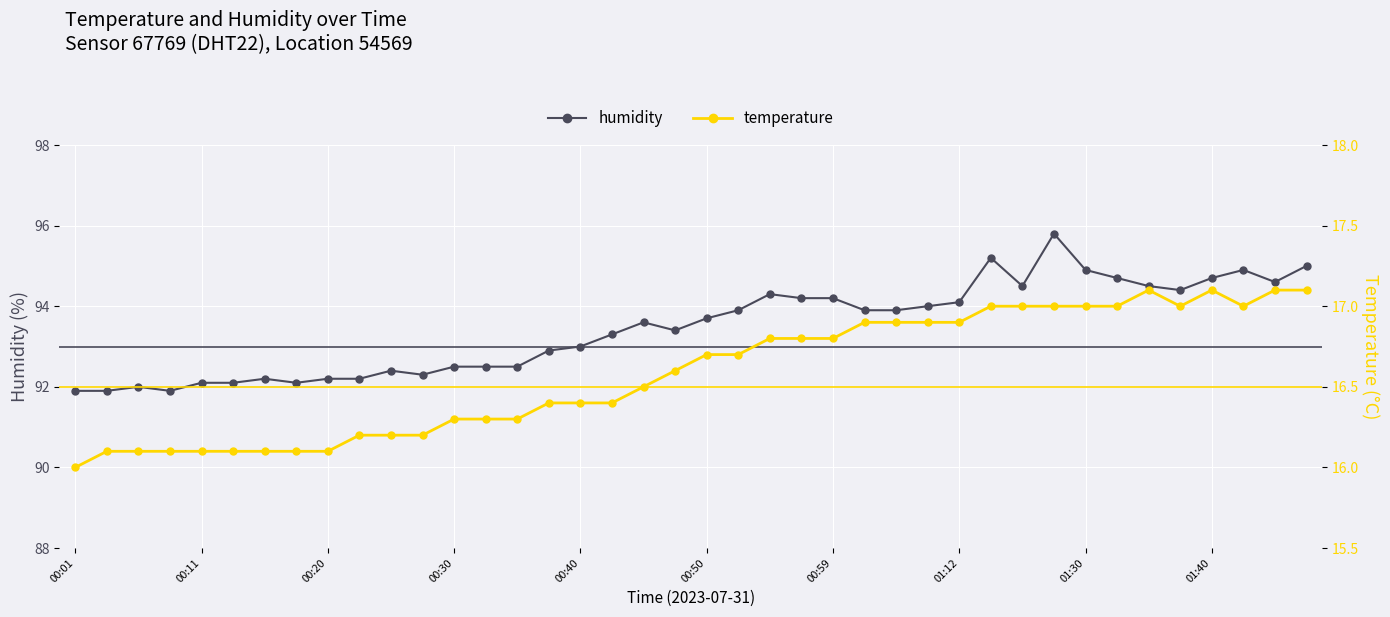

At which category does temperature reach its first local valley?

35